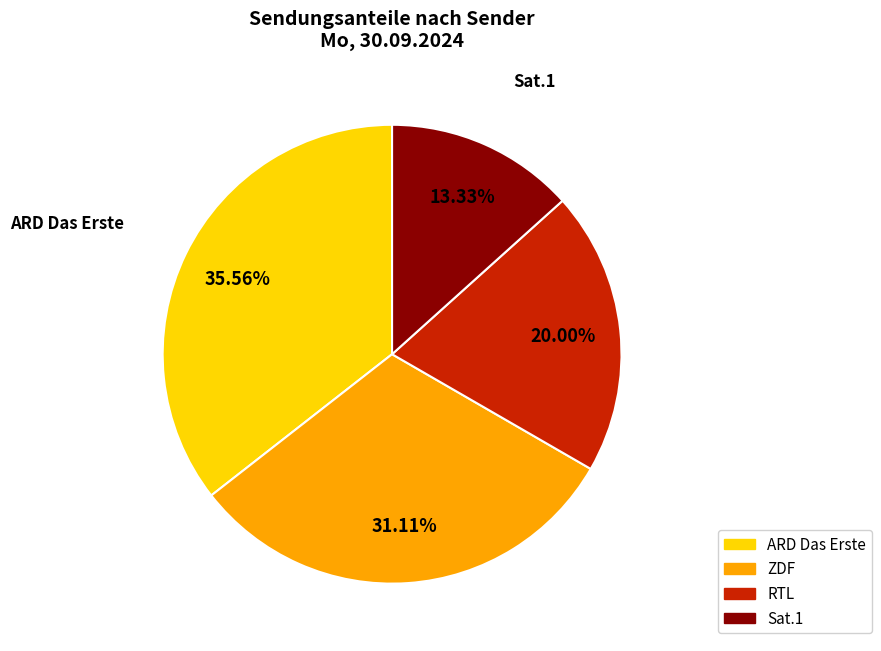

True or false: RTL accounts for 33% of the total.

False